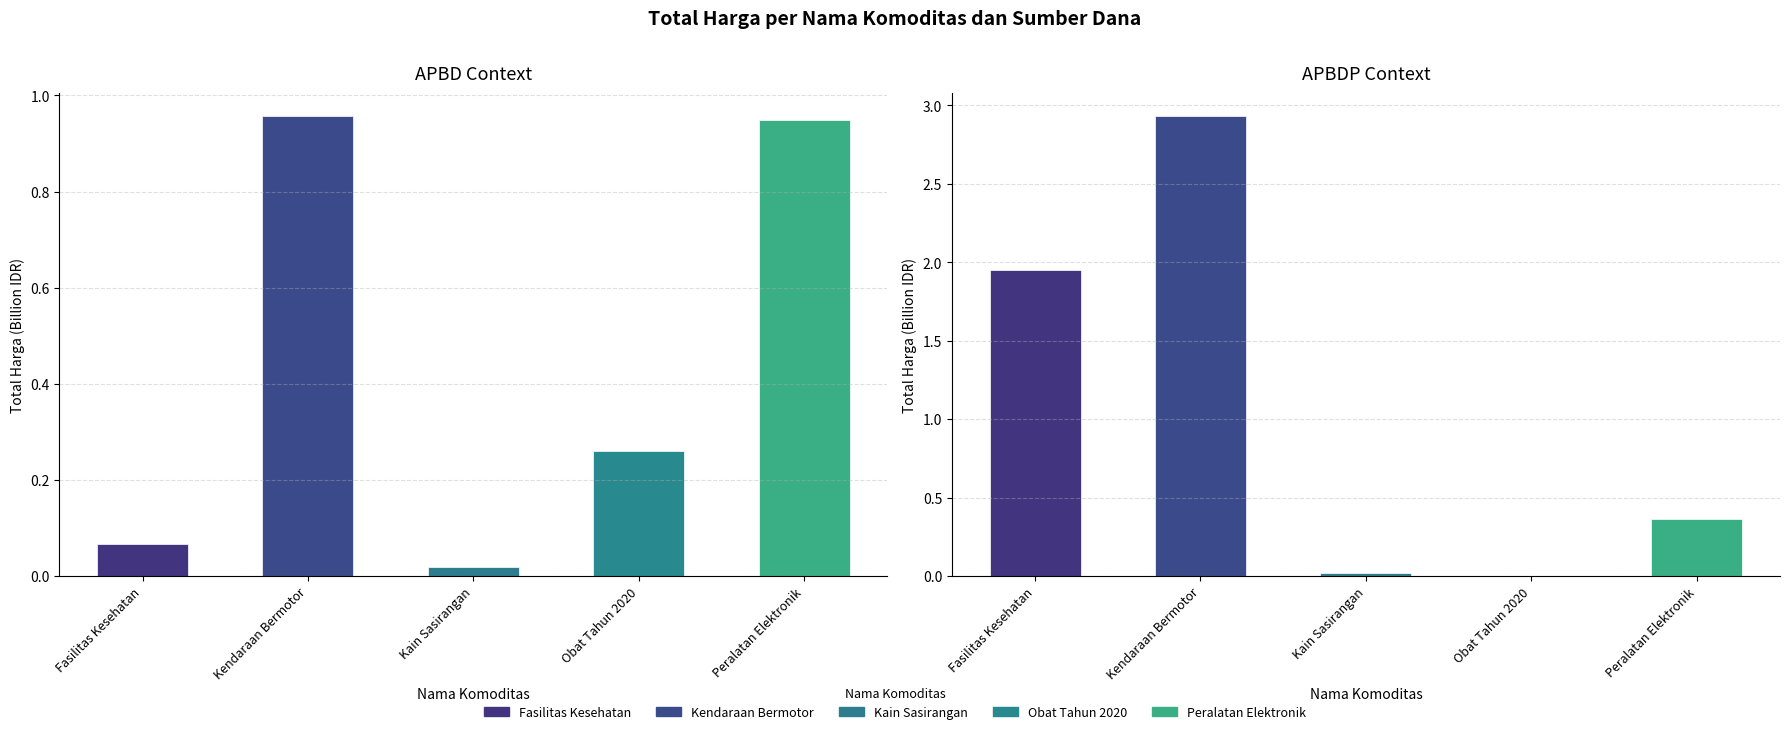

List the labels in order of APBD value, largest first.

Kendaraan Bermotor, Peralatan Elektronik, Obat Tahun 2020, Fasilitas Kesehatan, Kain Sasirangan